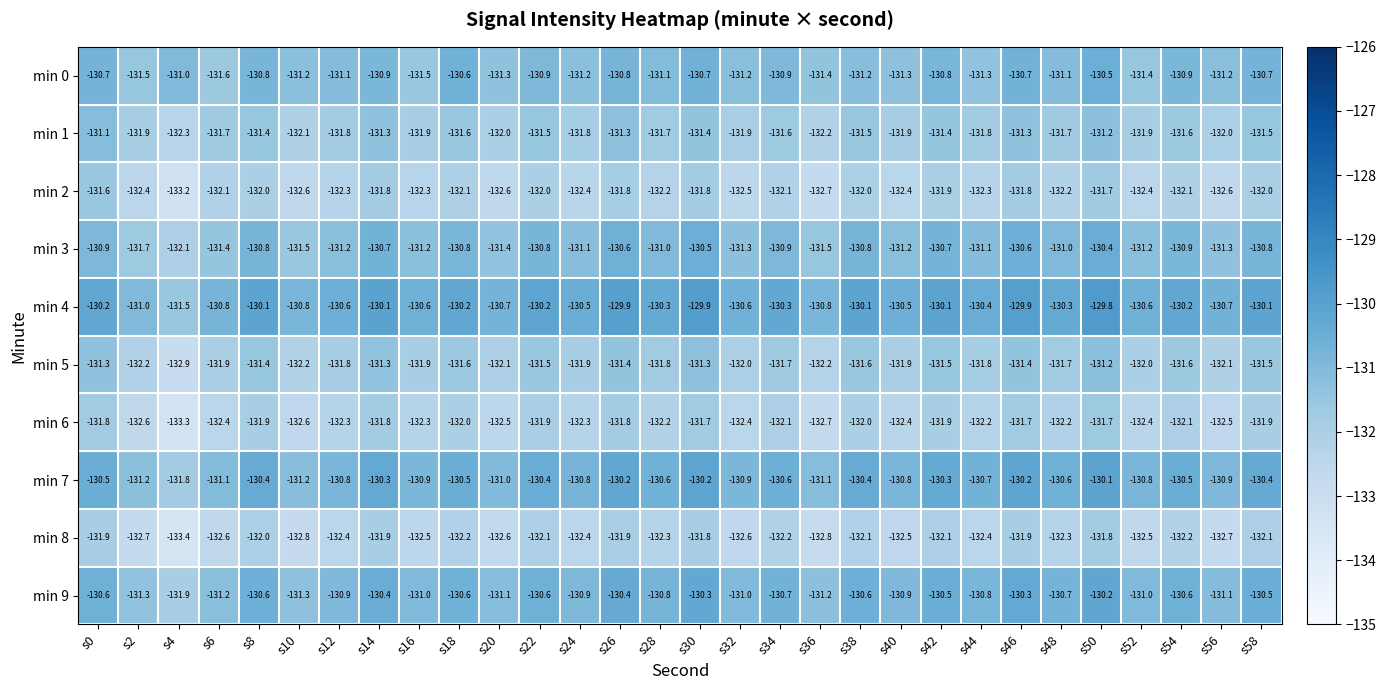

Is it true that min 2 equals -132.4 at s2?

True